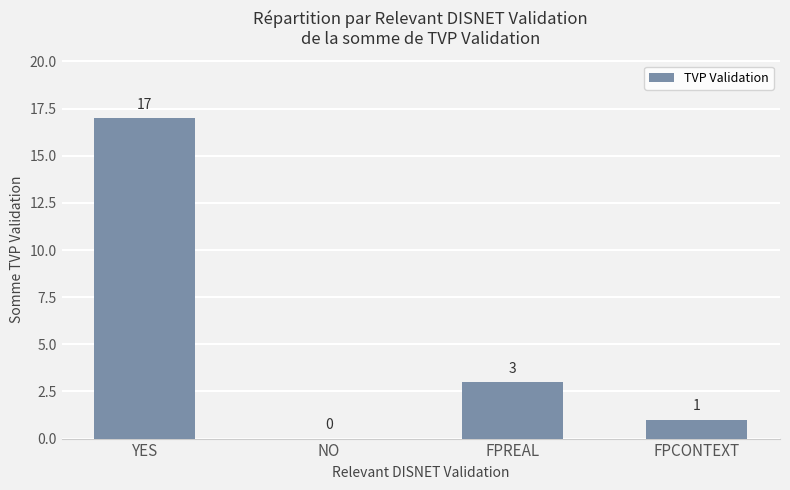

Reading left to right, list all the values displayed in this chart.

YES=17	NO=0	FPREAL=3	FPCONTEXT=1